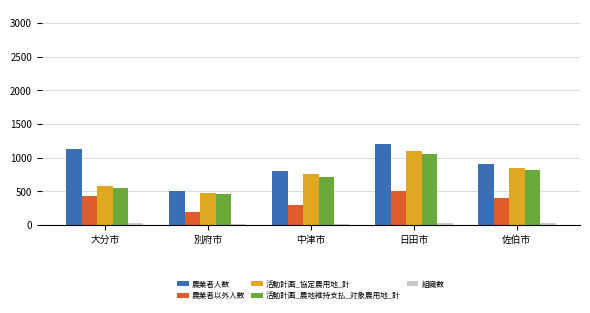

What position from the left is 佐伯市?

5